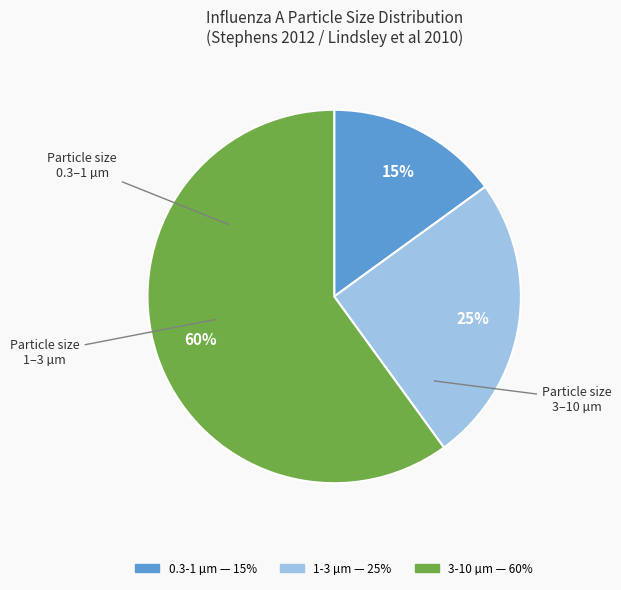

Which category accounts for the majority?

3-10 µm